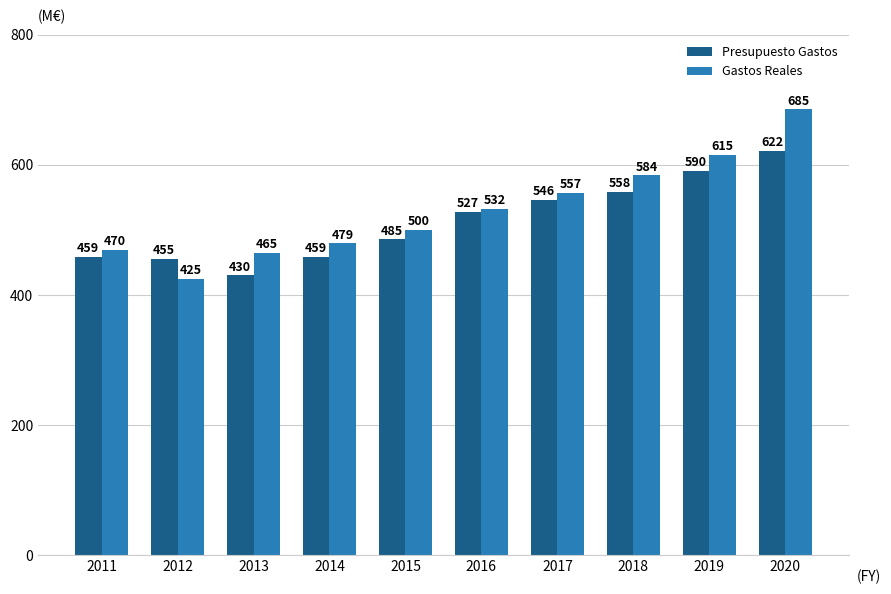

The Gastos Reales series shows 283.9 at 2019. True or false?

False